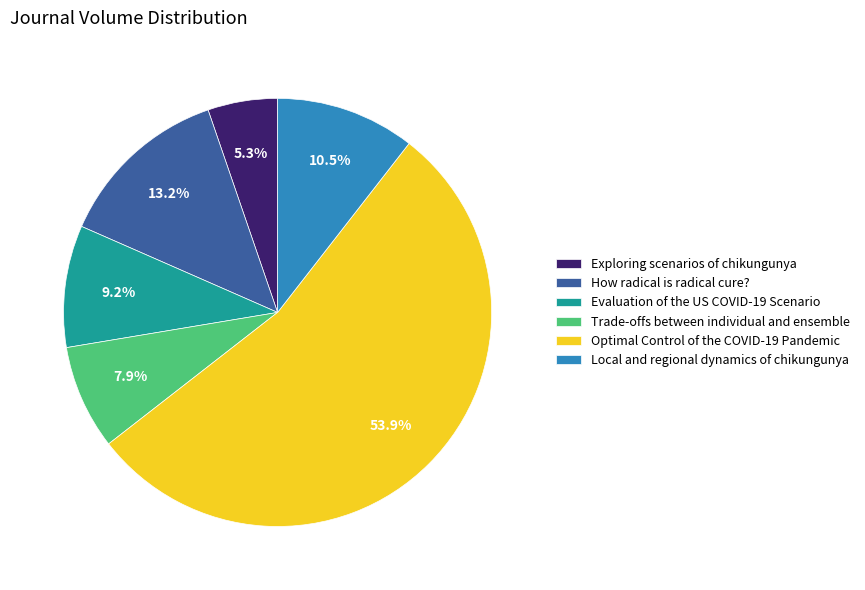

True or false: Optimal Control of the COVID-19 Pandemic accounts for 68% of the total.

False